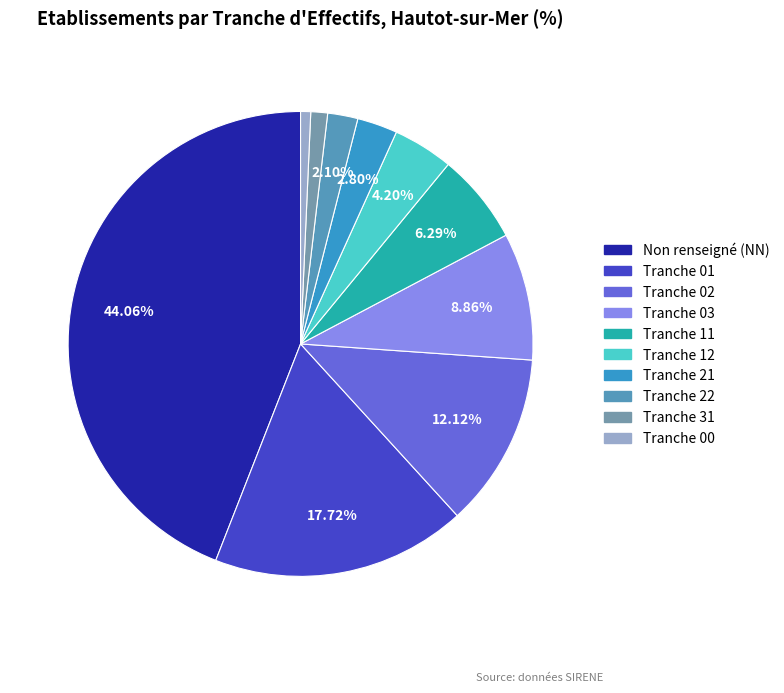

Which slice is the smallest?

00